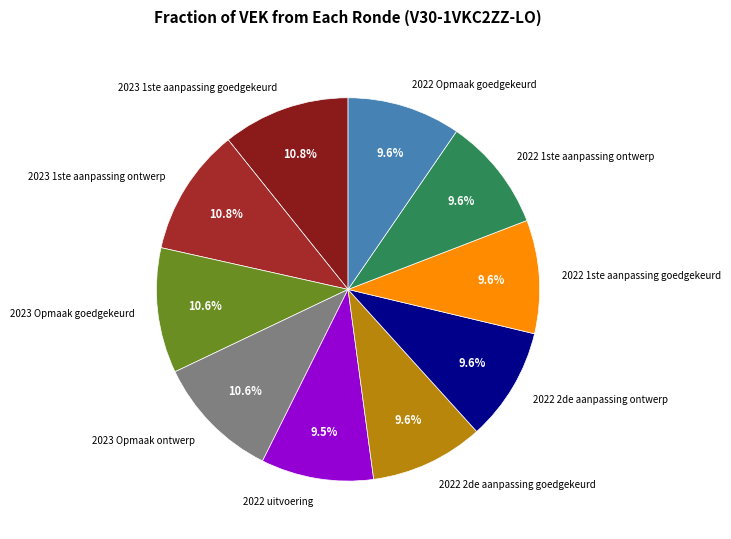

Approximately how many times larger is the value at 2023 Opmaak ontwerp compared to 2022 2de aanpassing goedgekeurd?

1.1